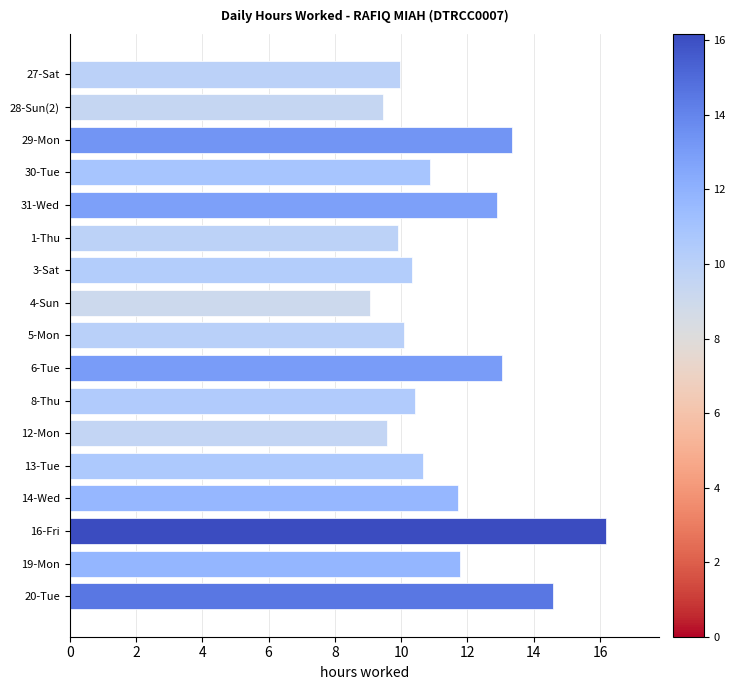

Which has a higher value, 1-Thu or 14-Wed?

14-Wed